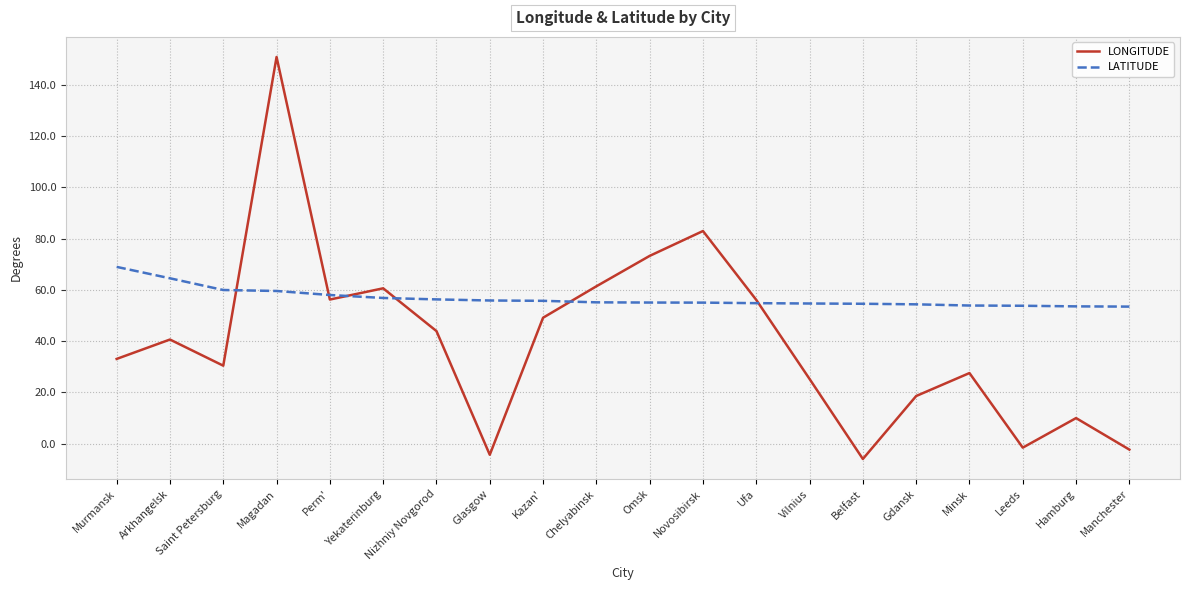

At which category is the sum across all series the highest?

Magadan